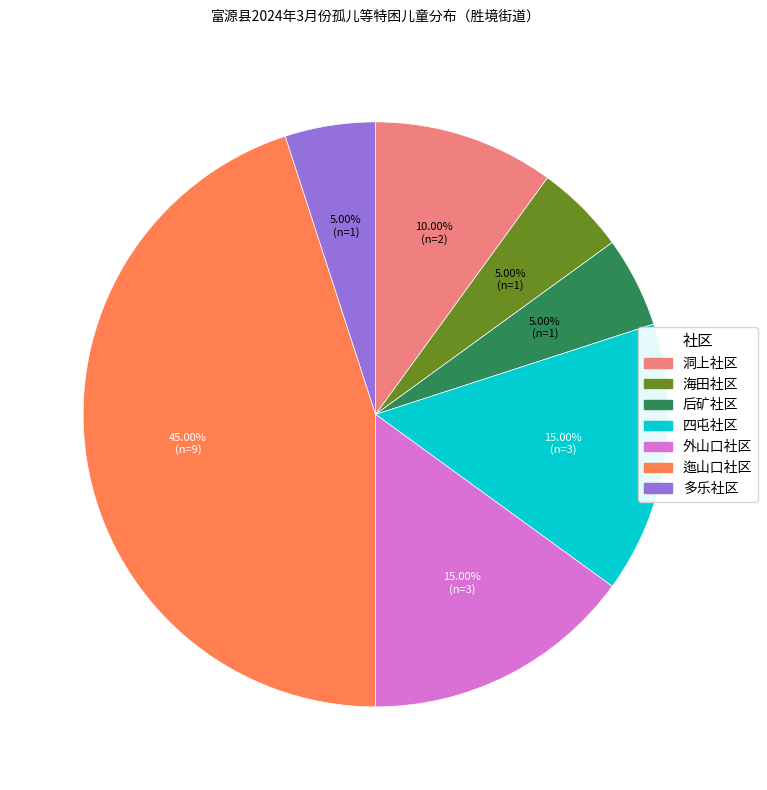

Which slice is the largest?

迤山口社区